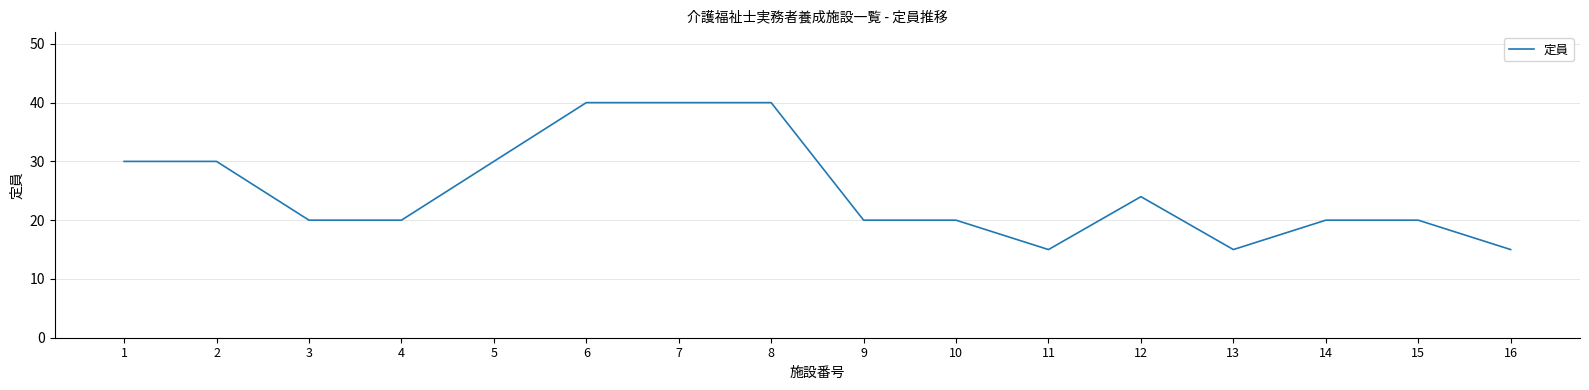

What is the average value?

25